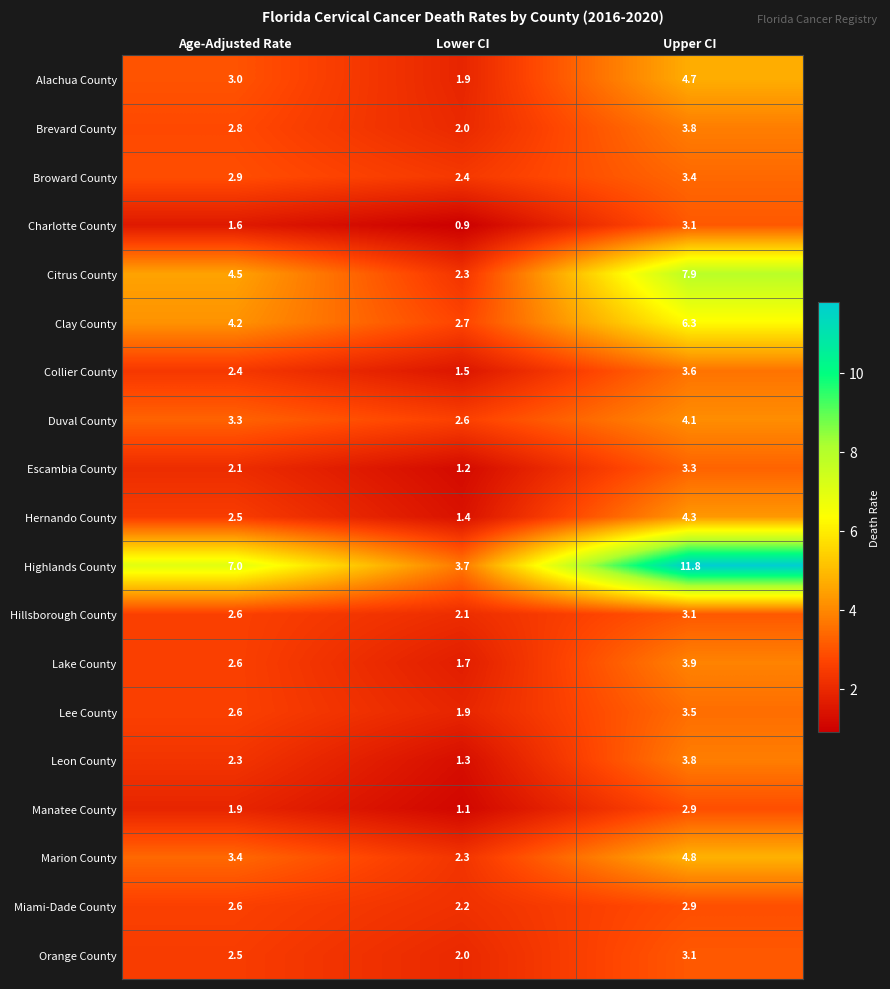

What is the difference between the Collier County values at Upper CI and Age-Adjusted Rate?

1.2